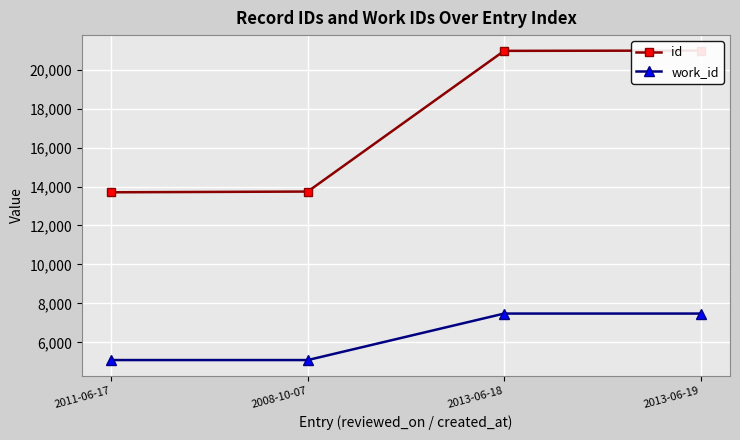

What is the highest value of the work_id series?

7476